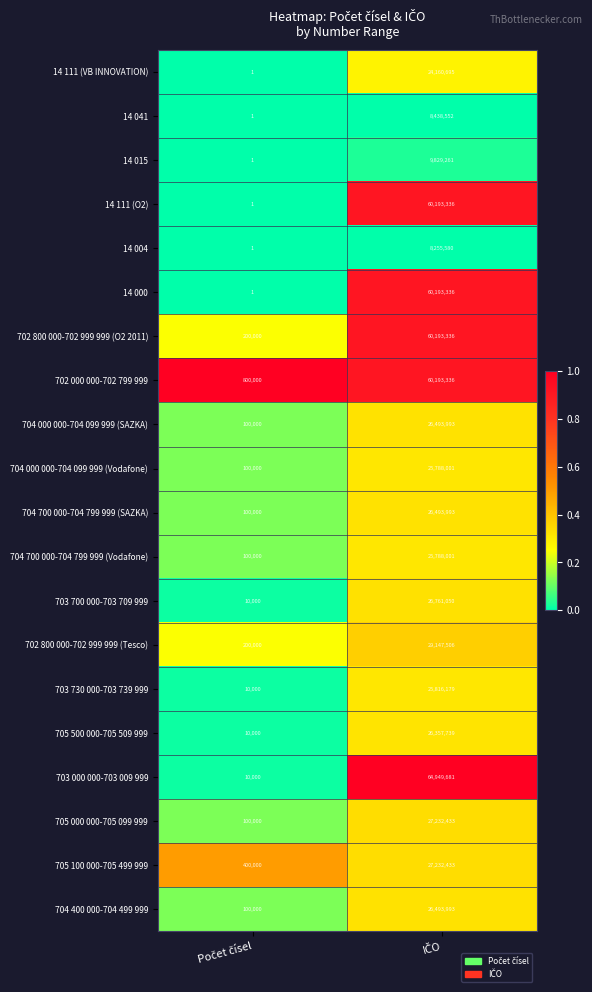

What is the difference between the maximum and minimum values in the 704 700 000-704 799 999 (SAZKA) series?

26393993